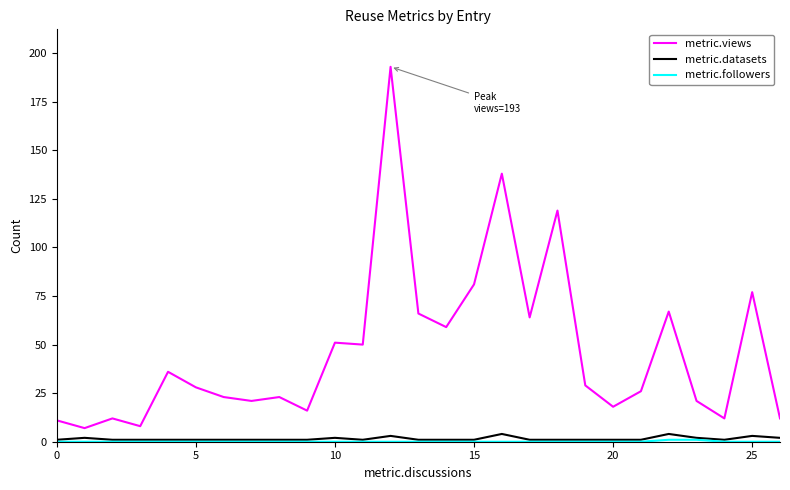

True or false: metric.views and metric.datasets cross at least once.

False